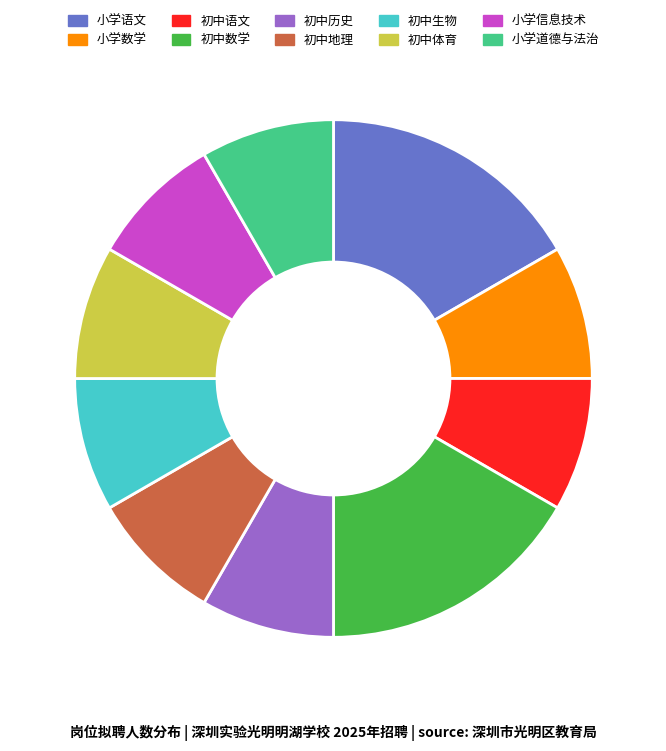

Do 初中历史 and 初中体育 together represent more than half of the pie?

No